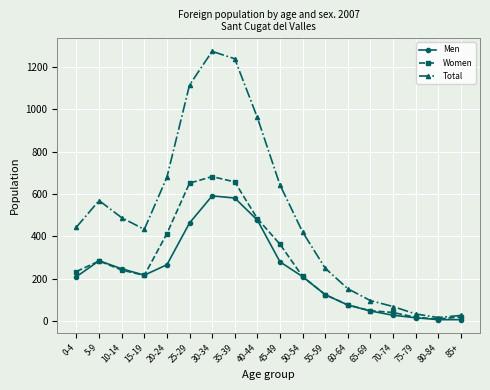

The Women series shows 284 at 5-9. True or false?

True